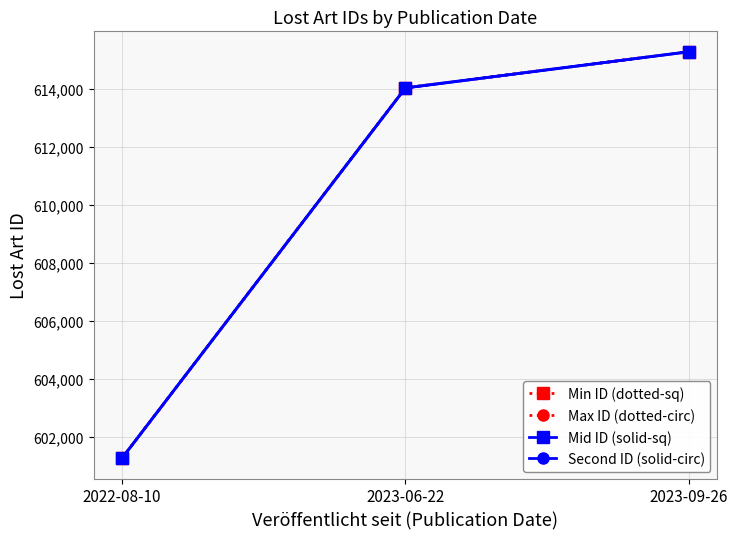

What is the approximate value of Second ID (solid-circ) at 2023-09-26?

615292.0